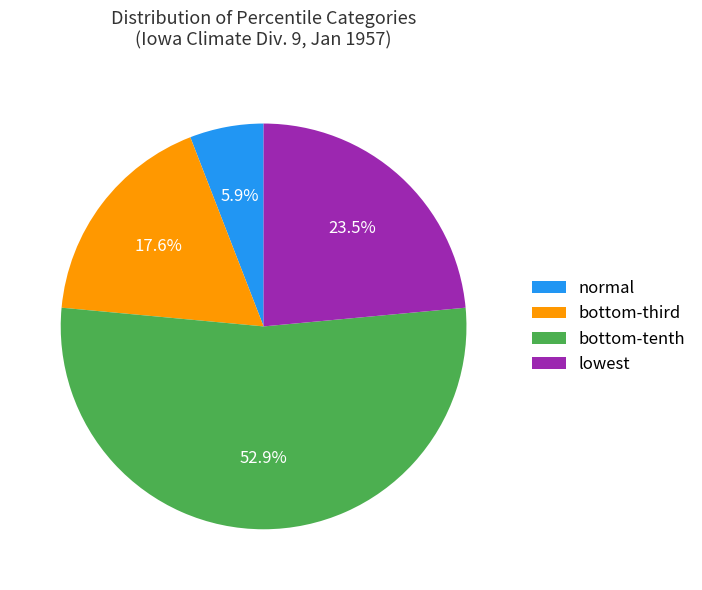

What is the smallest slice in the pie chart?

normal